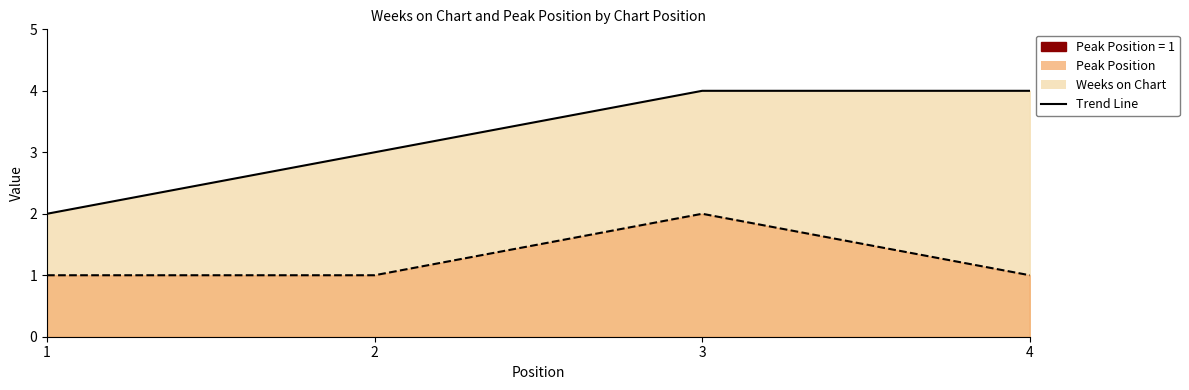

What is the difference between the Peak Position values at 3 and 4?

1